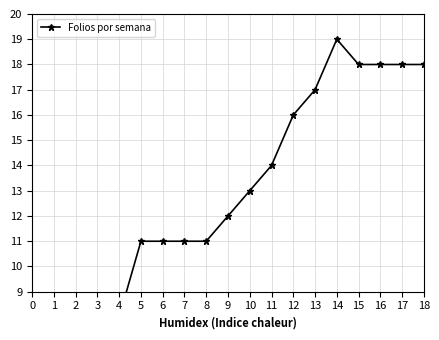

Reading left to right, list all the values displayed in this chart.

1	2	3	5	8	11	11	11	11	12	13	14	16	17	19	18	18	18	18